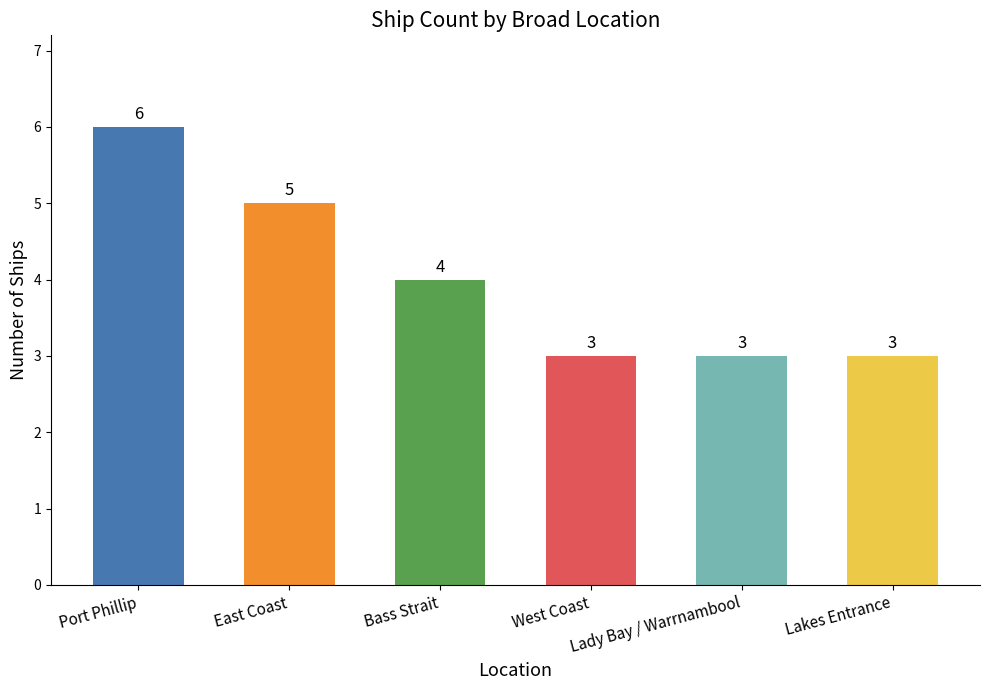

What is the ratio of the value at Lakes Entrance to the value at East Coast?

0.6